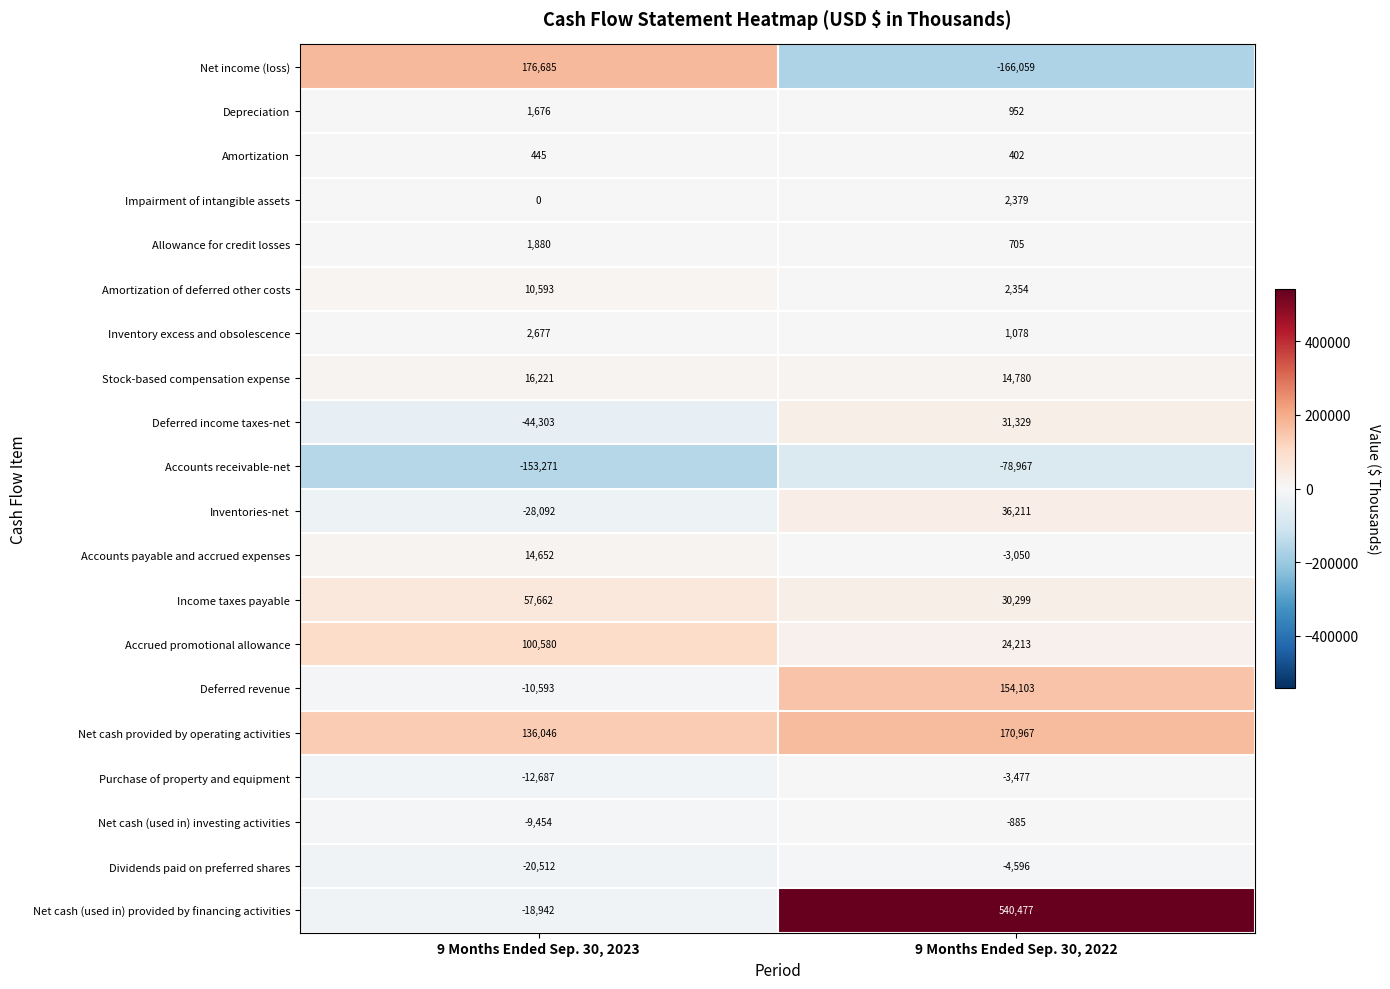

What is the total value across all series at 9 Months Ended Sep. 30, 2023?

221263